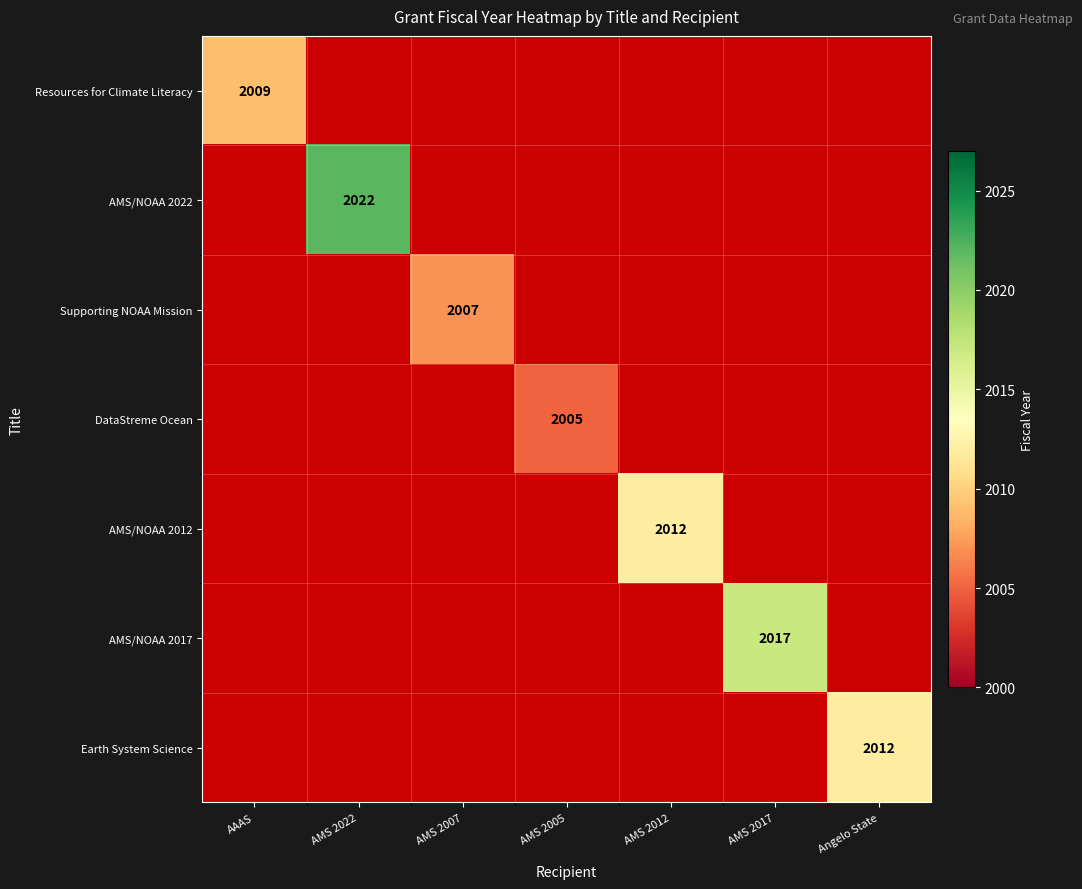

The Supporting NOAA Mission series shows 2007 at AMS 2007. True or false?

True